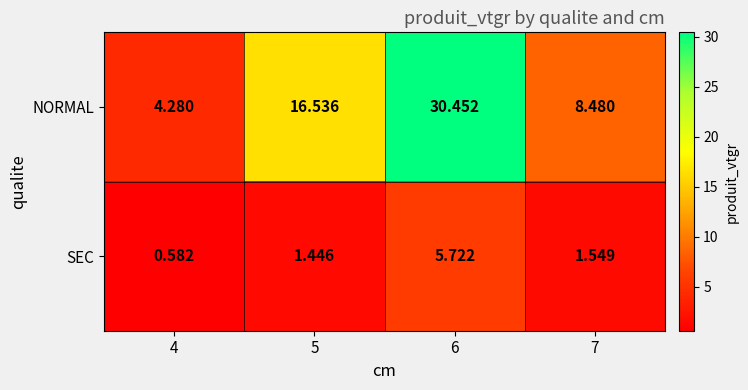

Which series has the largest total across all categories?

NORMAL